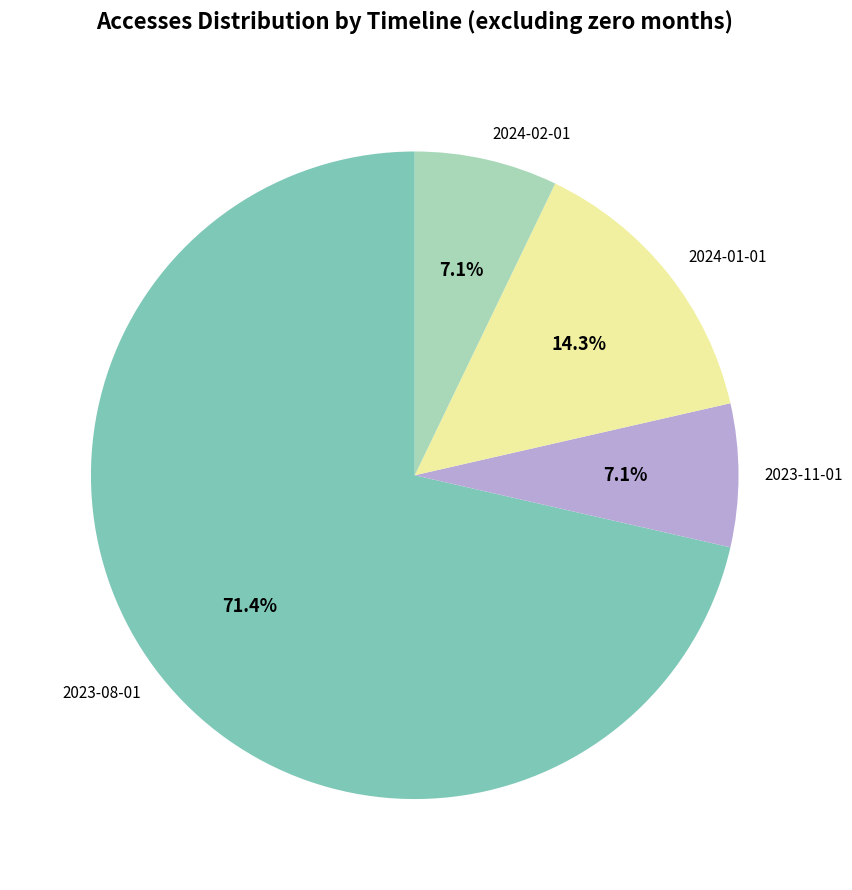

To the nearest percent, what is the difference between the largest and smallest slice percentages?

64%